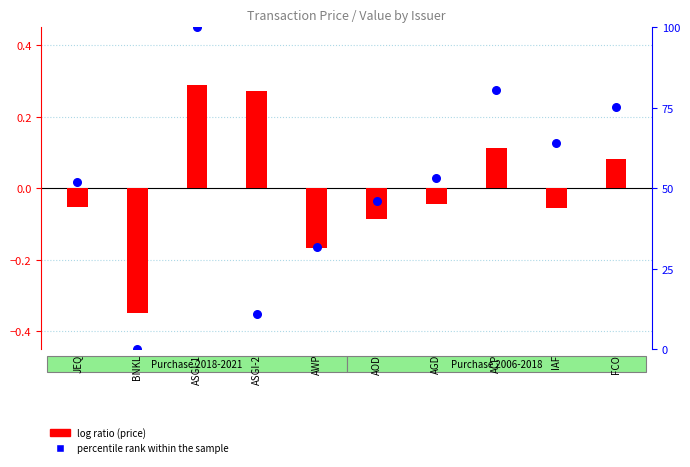

Which series contains the highest Y value?

percentile rank within the sample